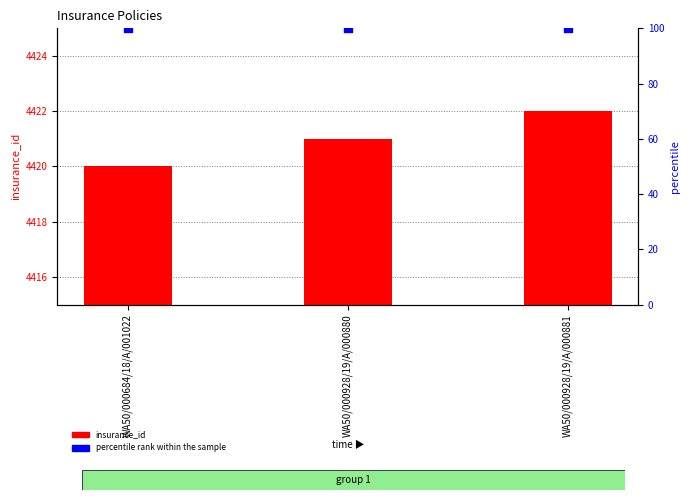

Which series contains the lowest Y value?

percentile rank within the sample